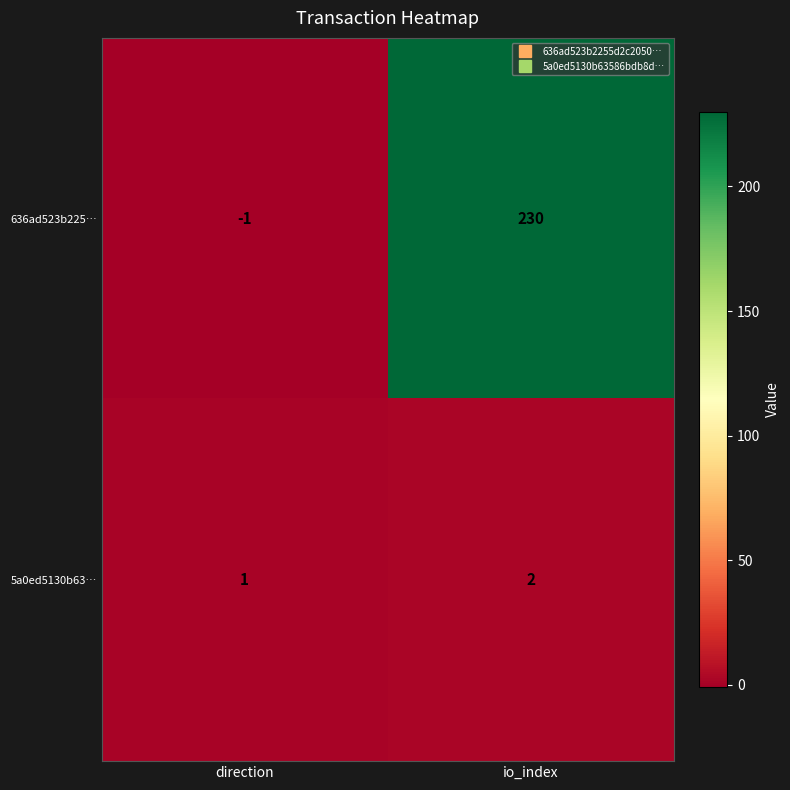

List the series in order of their peak value, lowest first.

5a0ed5130b63…, 636ad523b225…